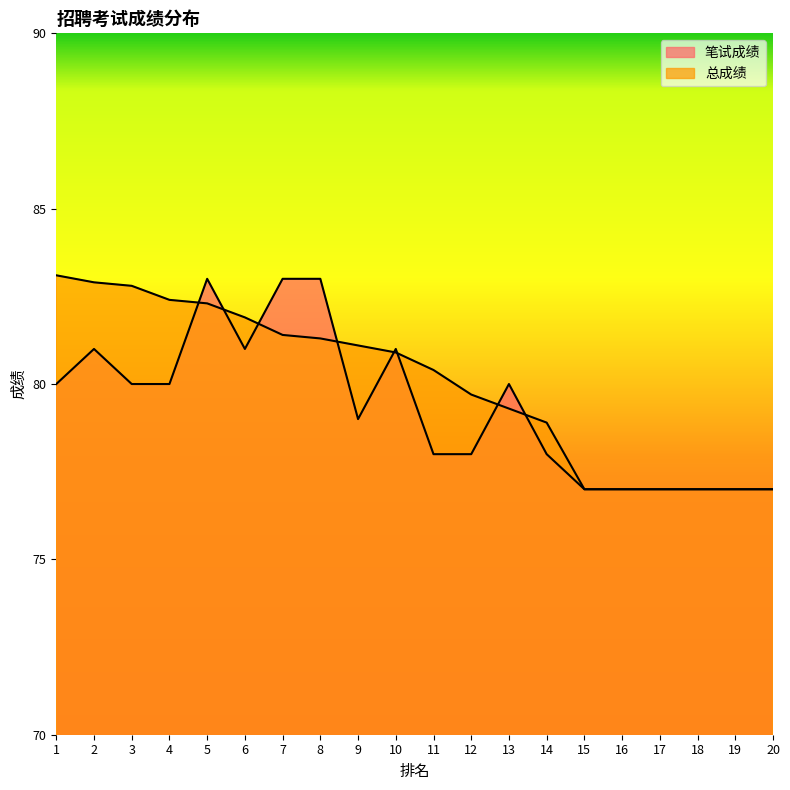

In 笔试成绩, how many points are lower than both neighbors (excluding endpoints)?

2